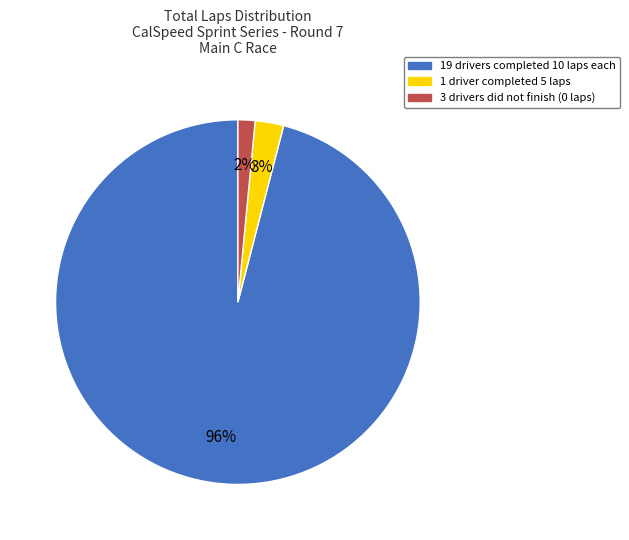

How many segments does this pie chart have?

3